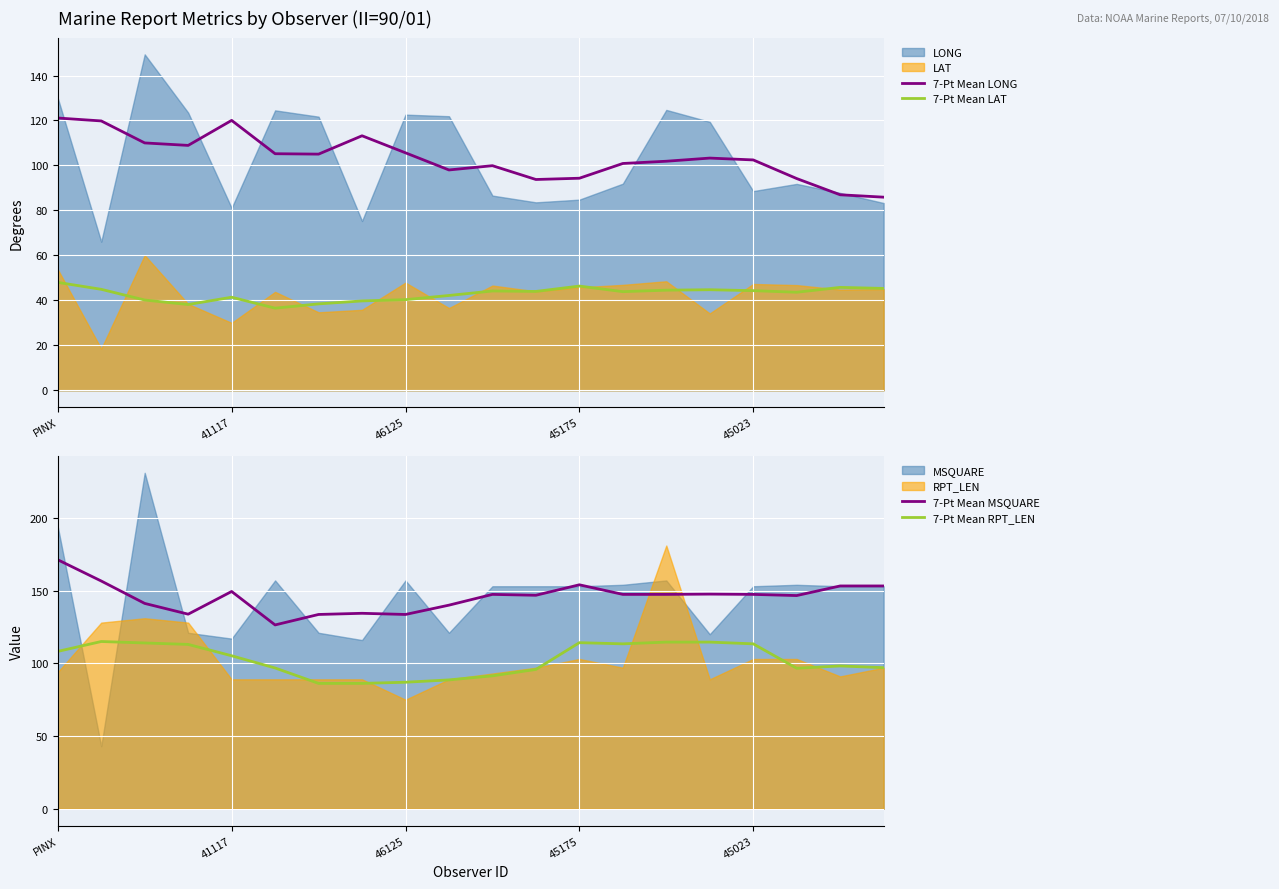

How many intersections are there between 7-Pt Mean RPT_LEN and 7-Pt Mean LONG?

3